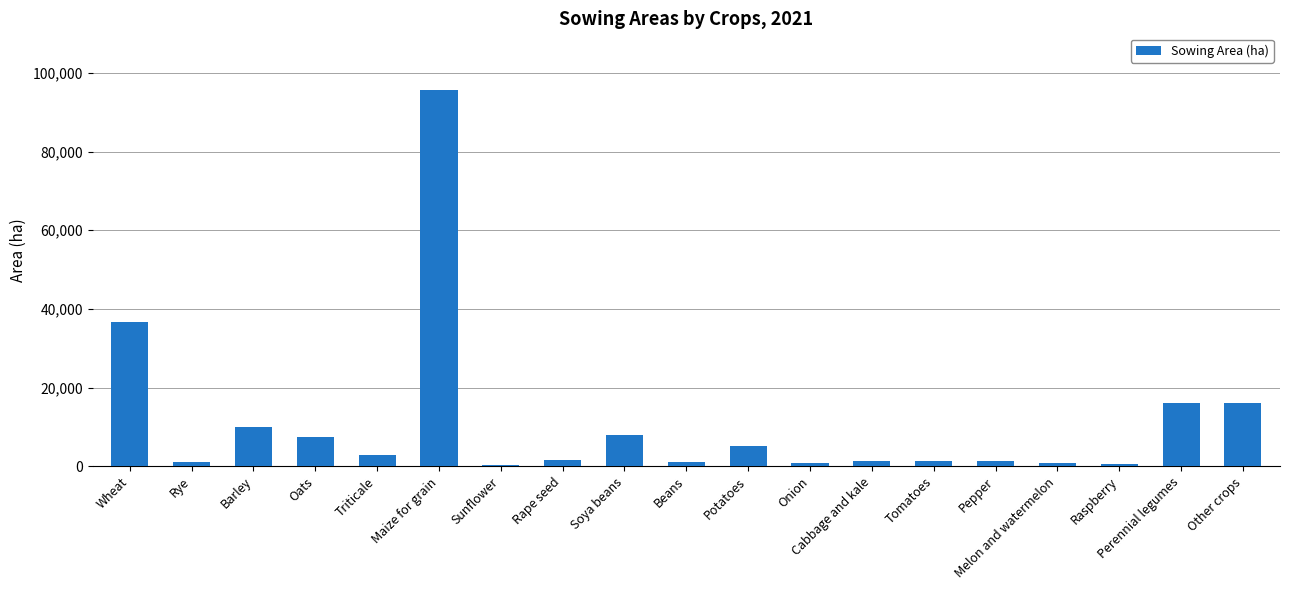

What is the change in value from Wheat to Other crops?

-20670